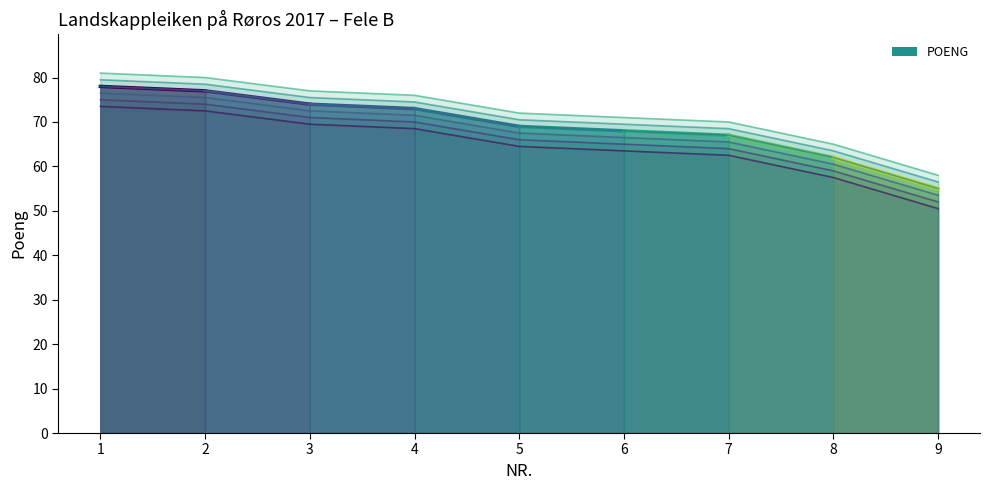

Count the number of data series in this chart.

1